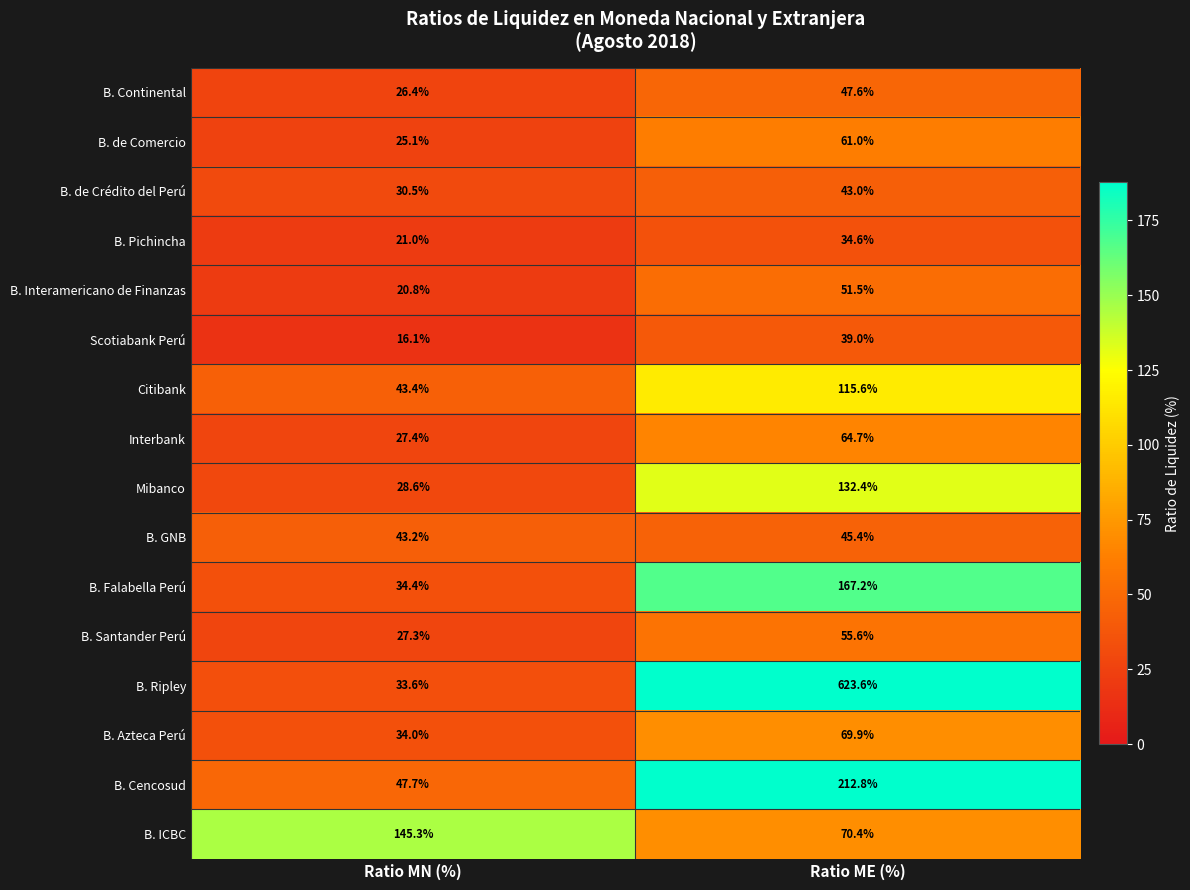

What value does the B. Ripley series have at Ratio MN (%)?

33.6